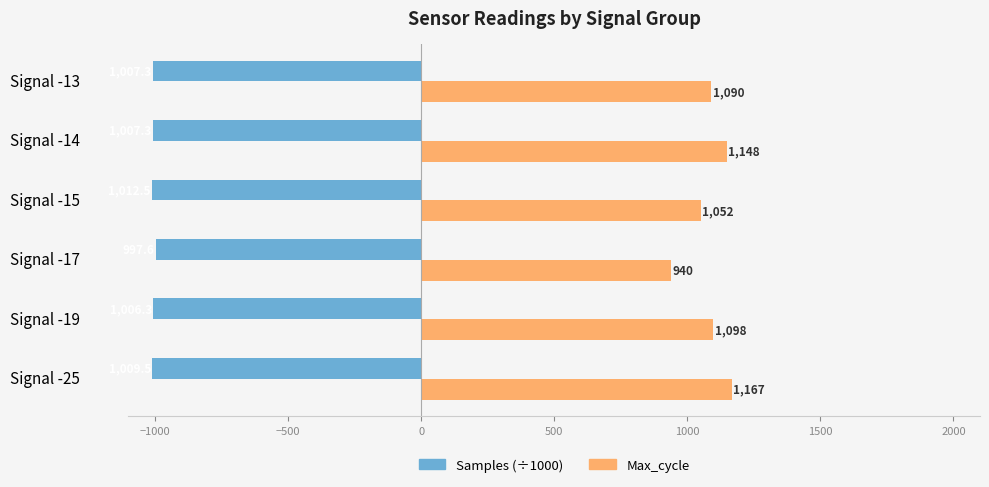

What is the difference between the second highest and minimum values in the Max_cycle series?

208.0